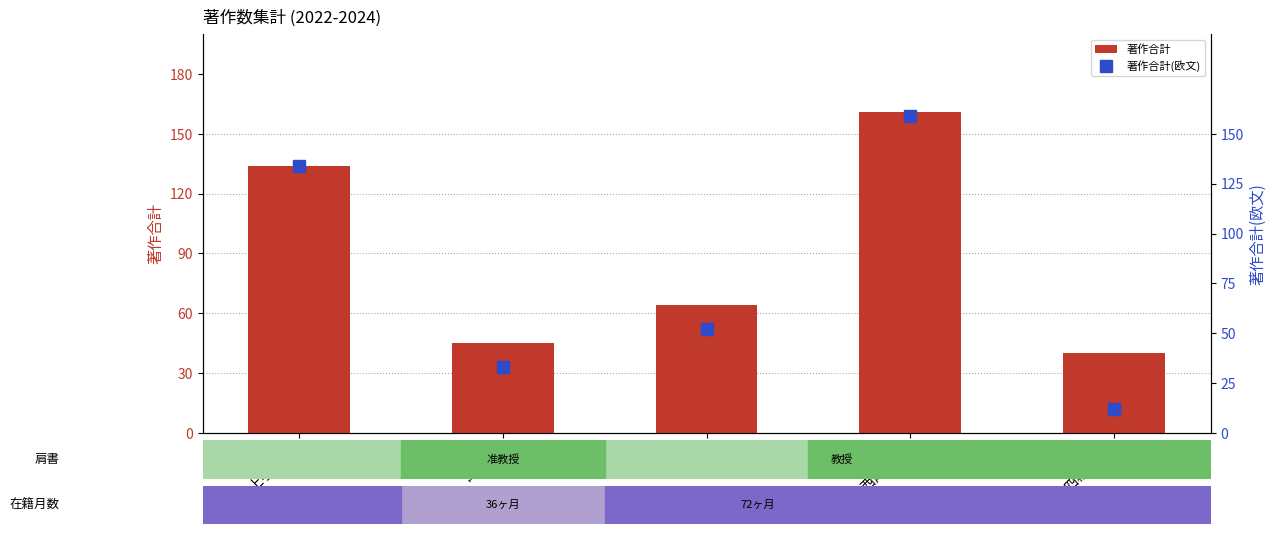

How many groups of bars are there?

5